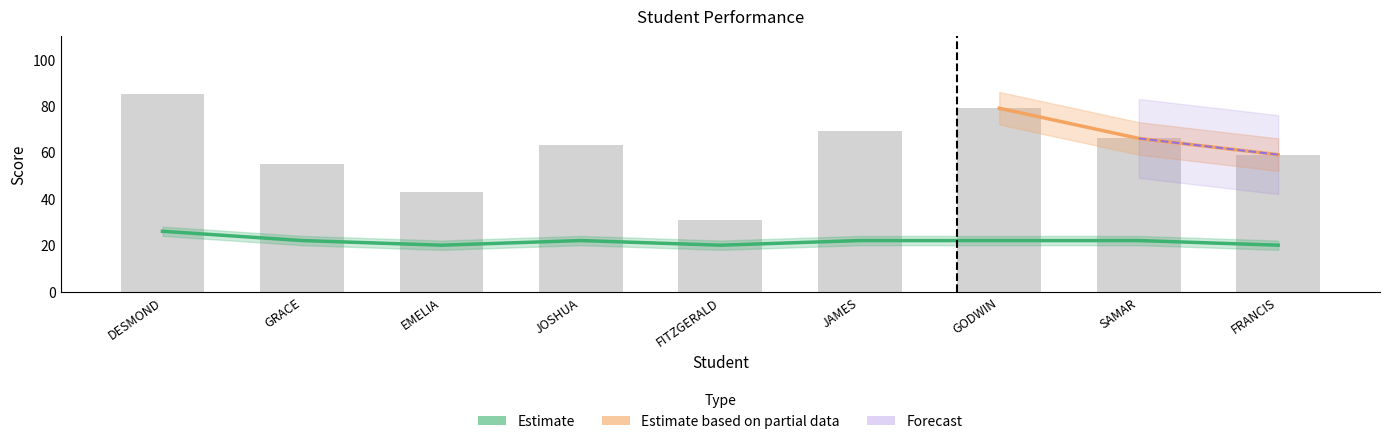

What is the average value of the Q1 series?

61